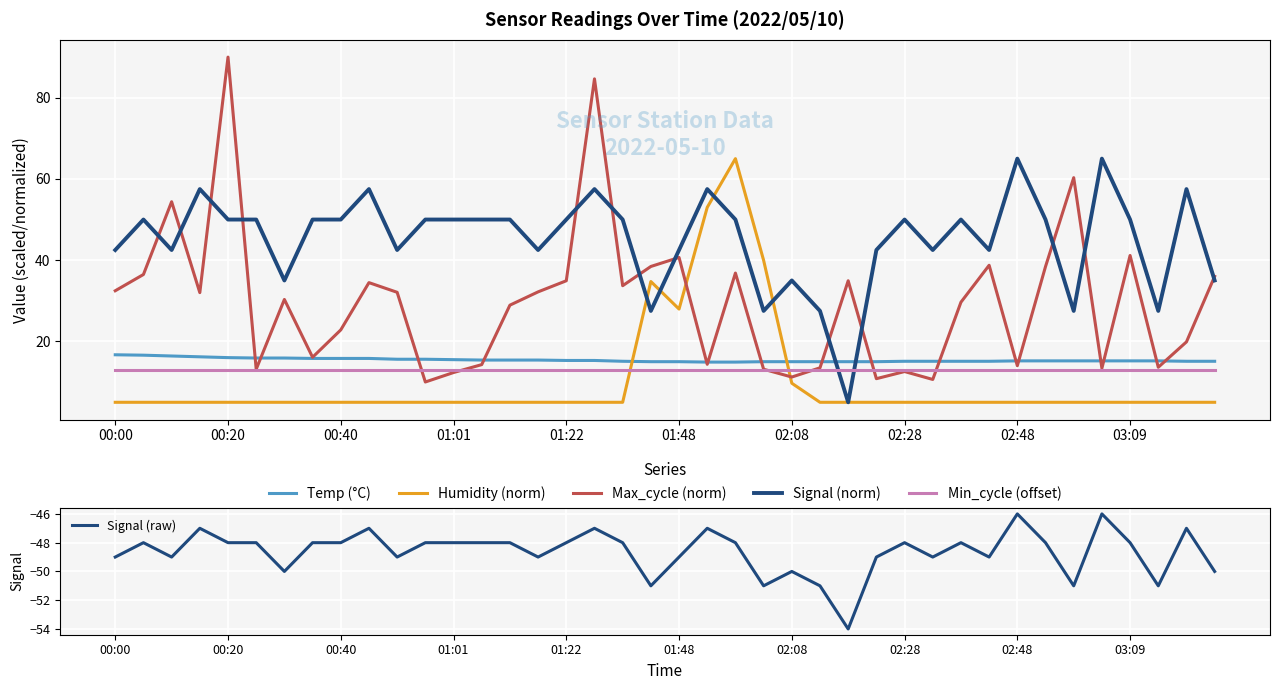

Count the number of categories in the chart.

40